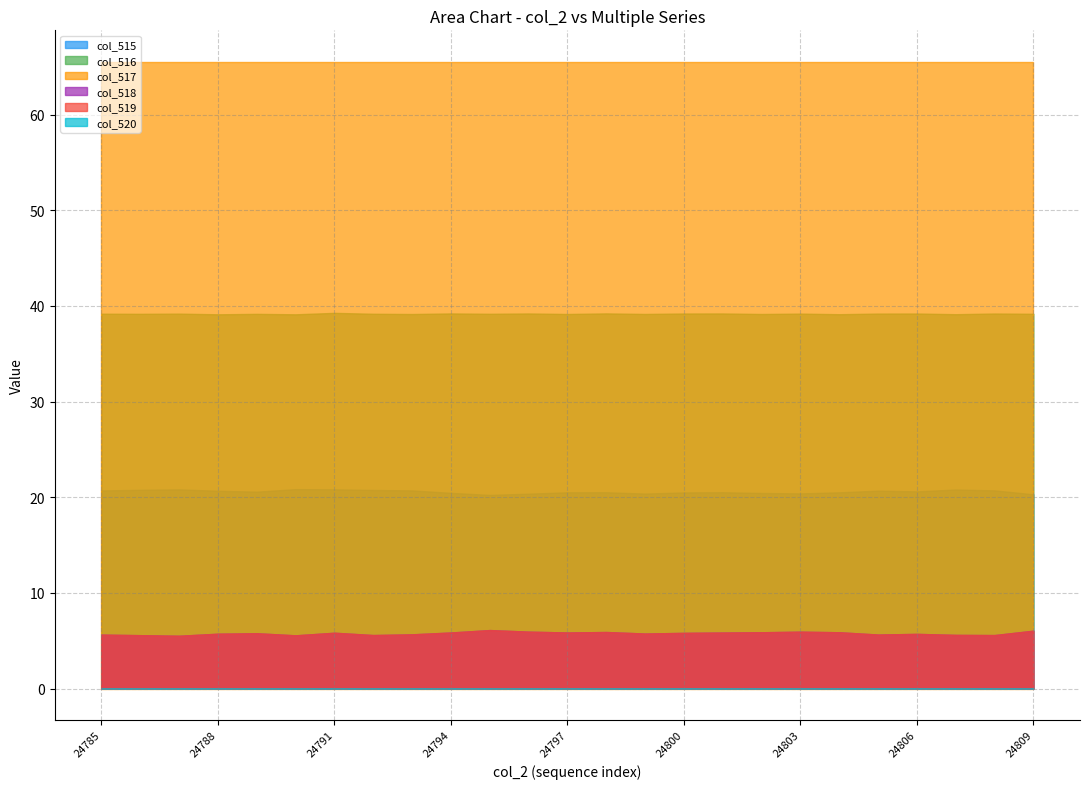

Which series has the largest total across all categories?

col_517